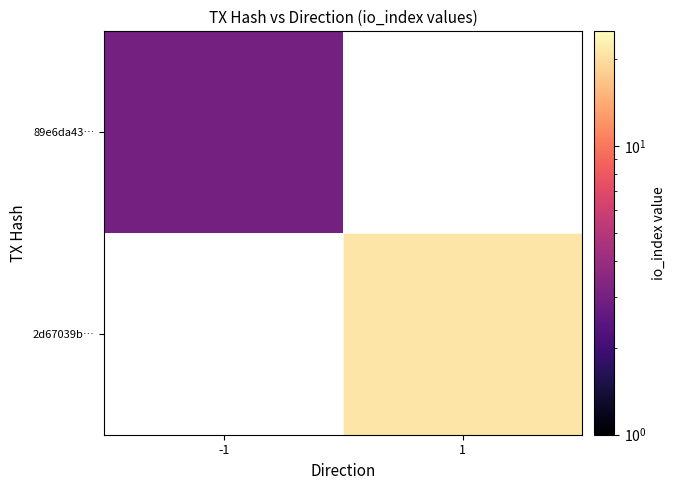

Rank the categories by 2d67039b… value from lowest to highest.

-1, 1